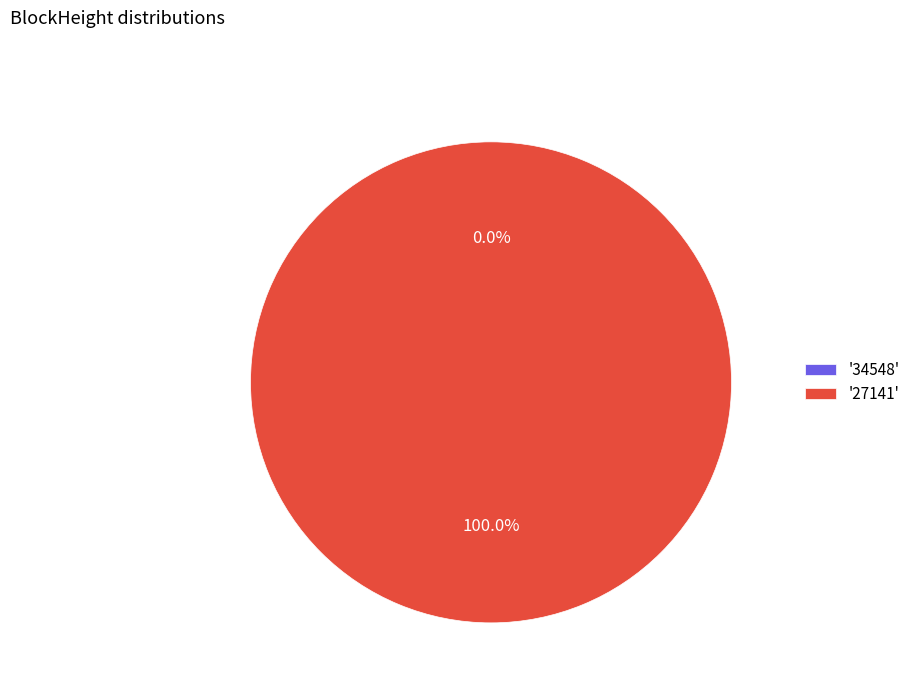

What is the majority slice?

27141